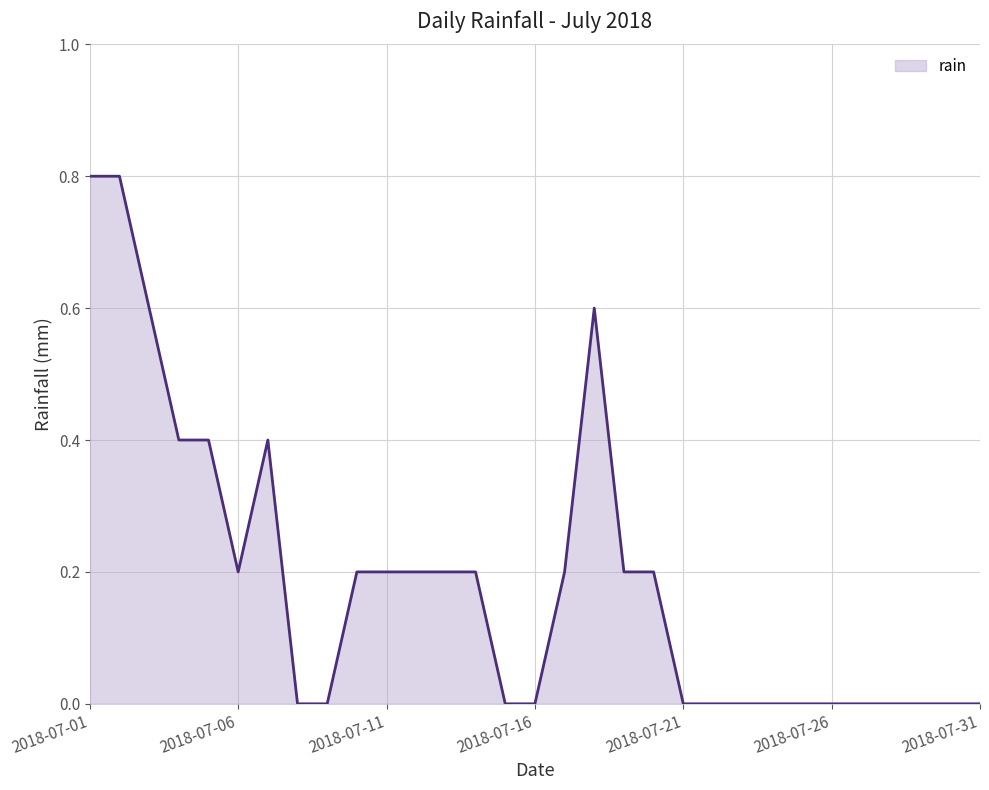

What is the difference between the maximum and minimum values?

0.8